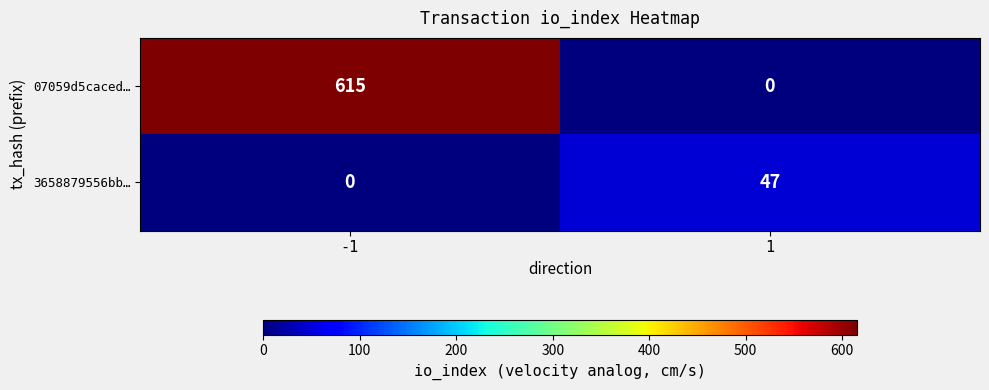

Reading left to right, transcribe all the data shown in this chart.

07059d5caced…: 615	0
3658879556bb…: 0	47